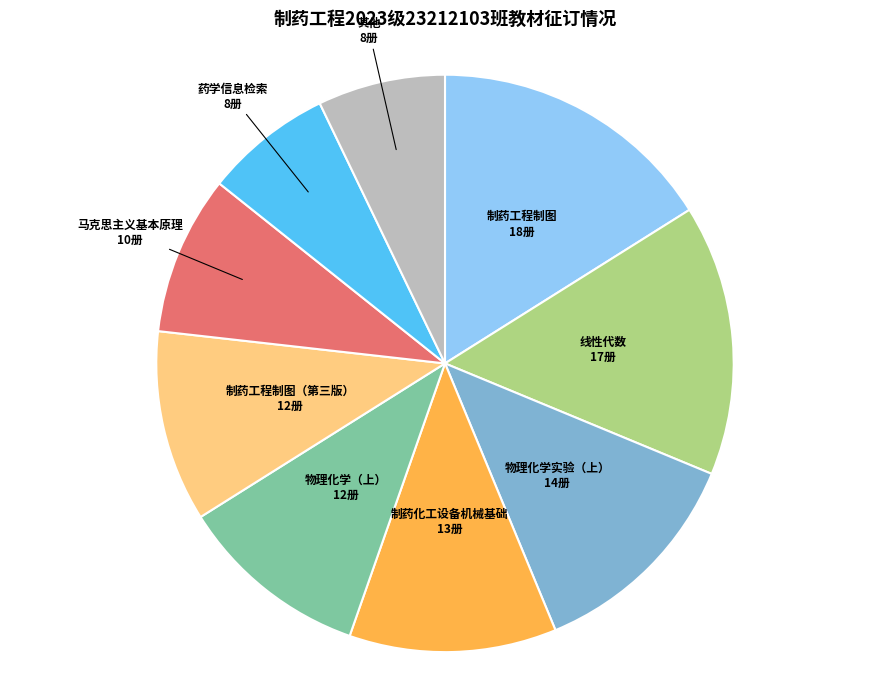

Combined, do 线性代数 and 物理化学（上） account for over 50%?

No